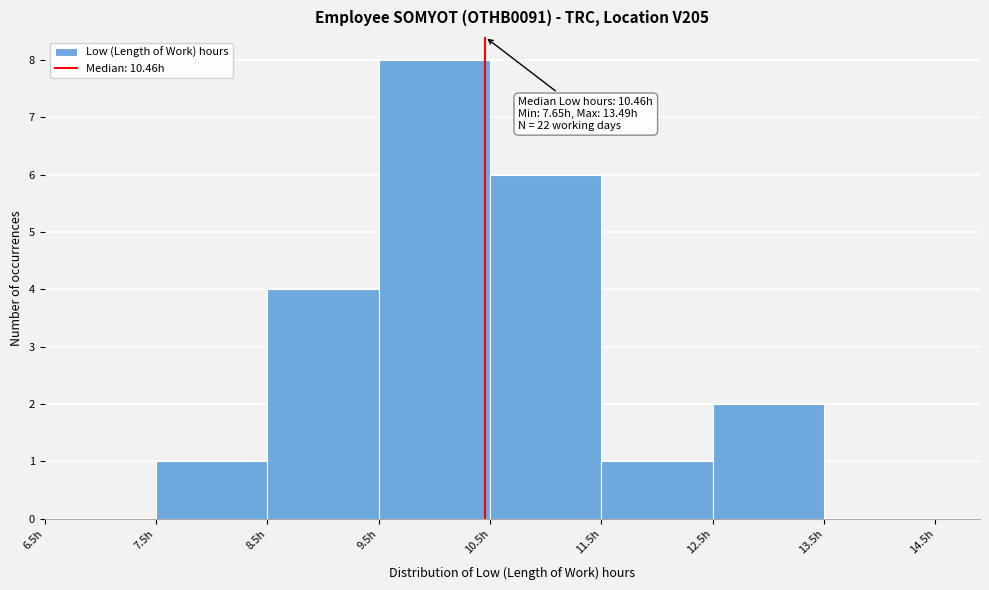

Over which range of the x-axis is the bar tallest?

9.5 to 10.5